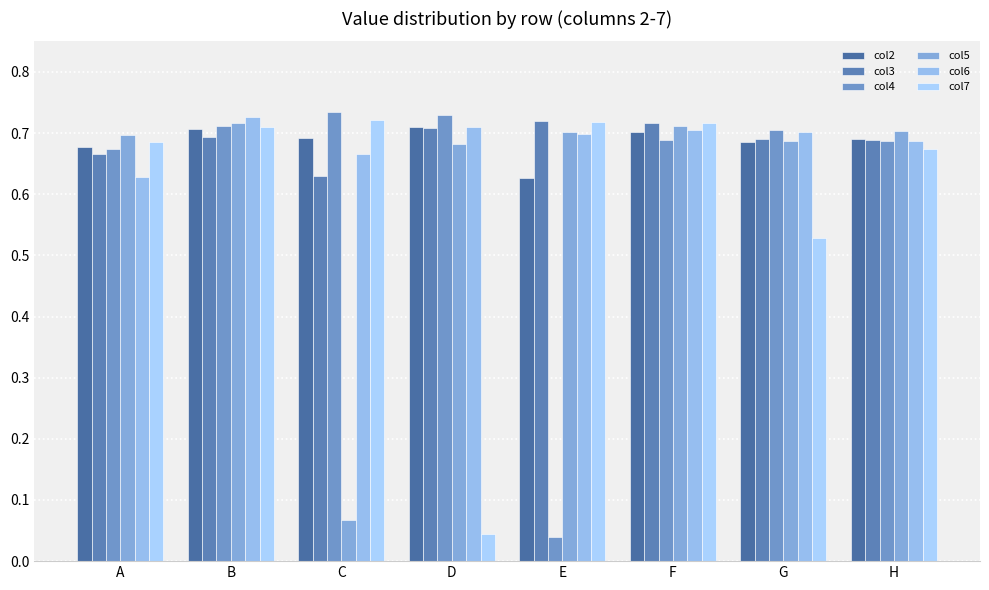

Is the value of col2 at G greater than the value of col3 at H?

No